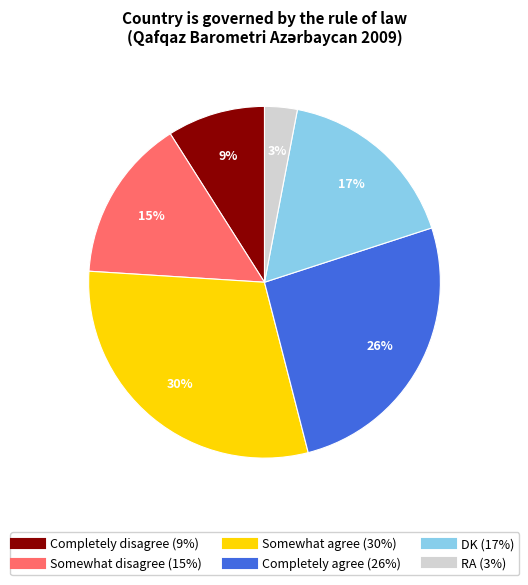

The Completely disagree slice represents 1% of the pie. True or false?

False